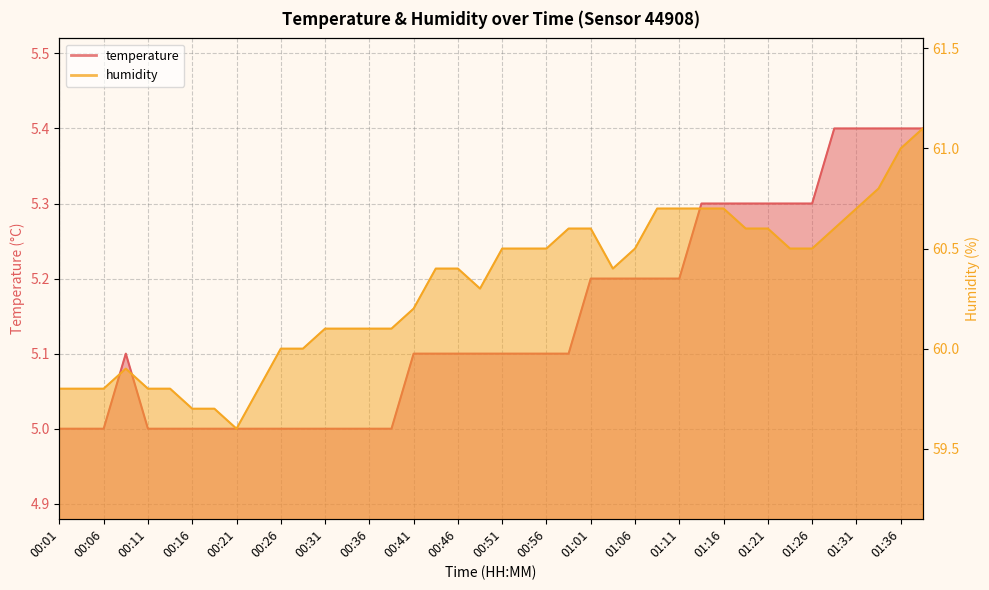

Rank the series by their maximum value, from lowest to highest.

temperature, humidity